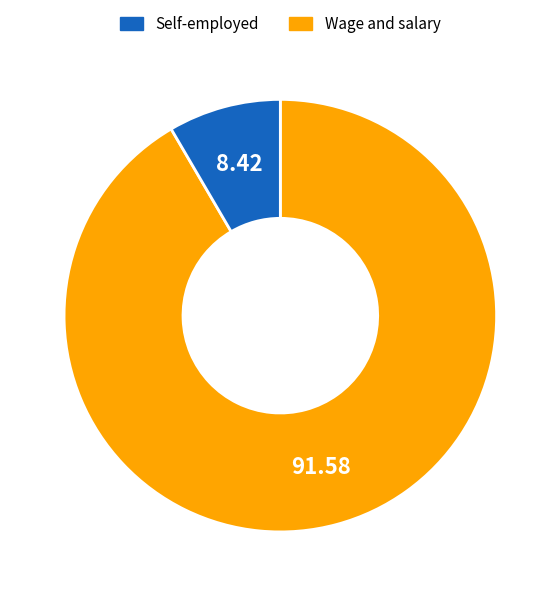

Does any single category account for the majority?

Yes